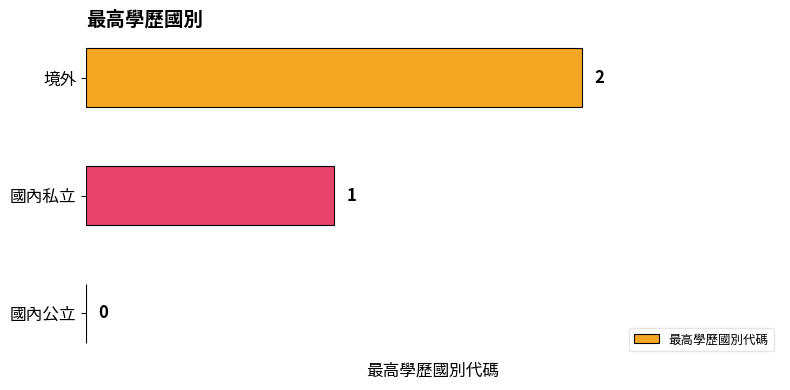

What is the change in value from 國內私立 to 境外?

+1